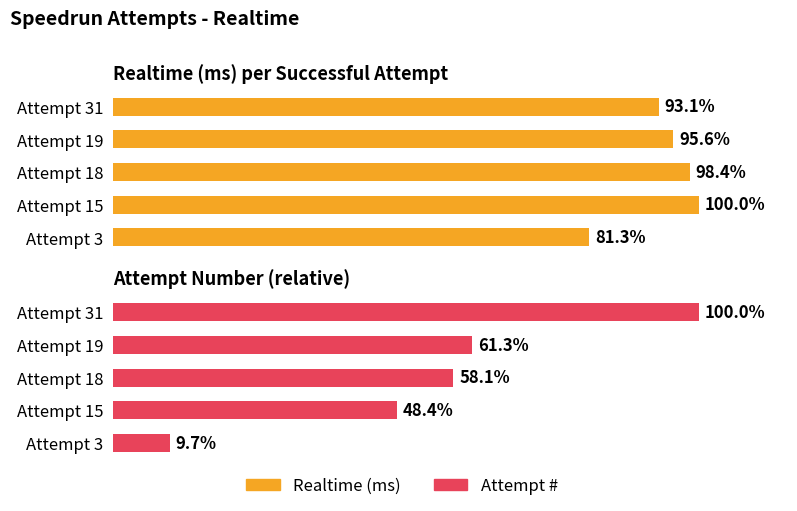

Which series changed the most between Attempt 18 and Attempt 3?

Realtime (ms)